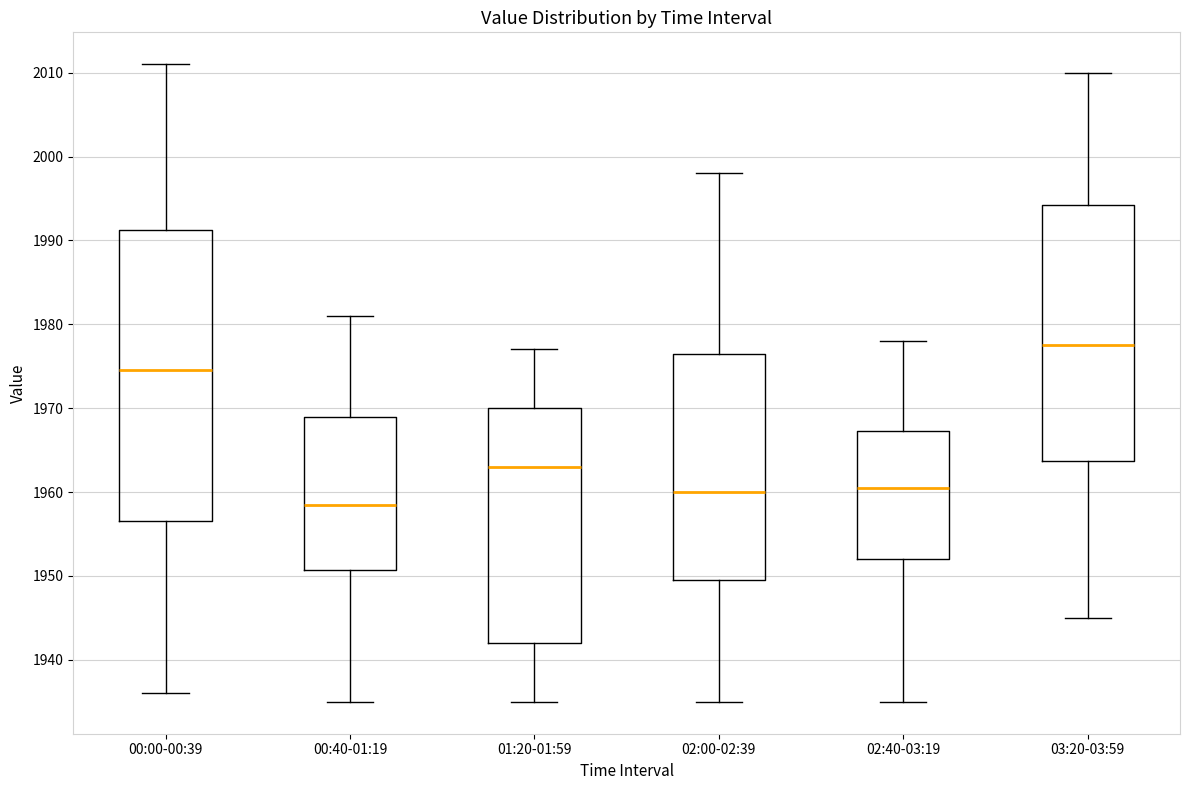

Where does the median line of the box for 02:40-03:19 sit on the y-axis? The values are not printed on the chart, so give them approximately, as read against the axis.

1961